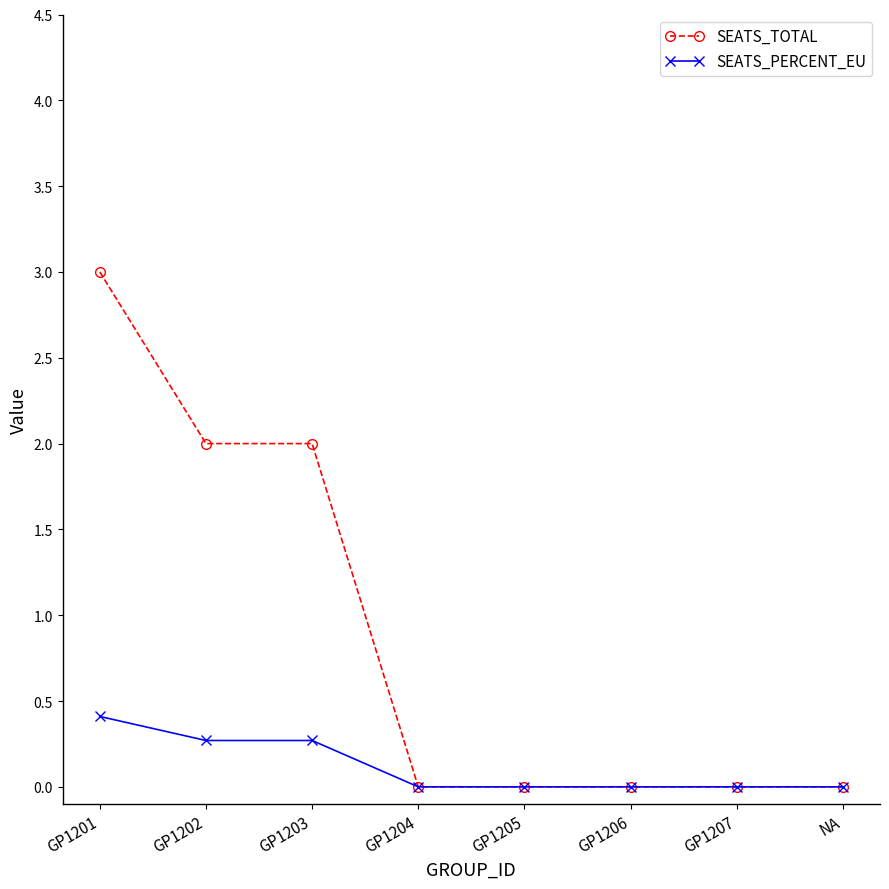

What is the sum of the SEATS_PERCENT_EU values at GP1202 and GP1205?

0.3